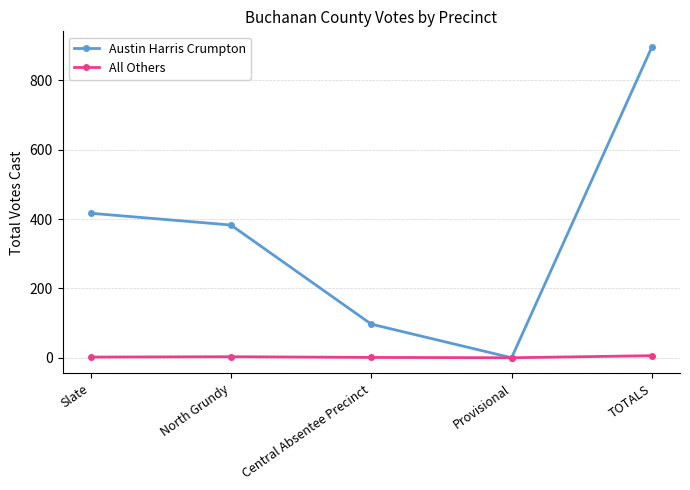

Which series has the widest spread of values?

Austin Harris Crumpton